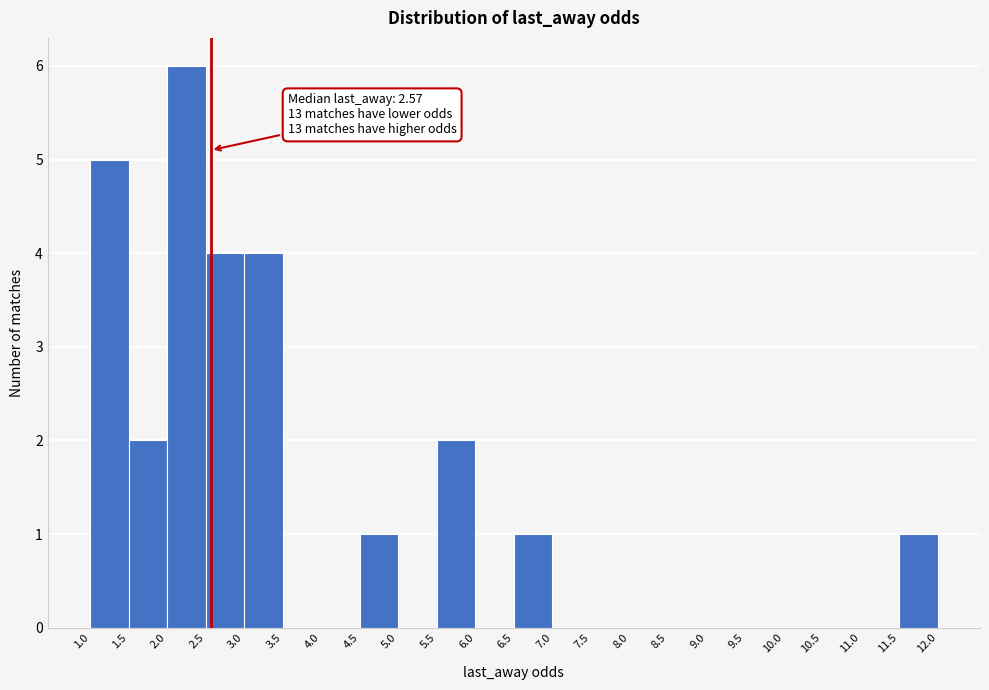

Over which range of the x-axis is the bar tallest?

2.0 to 2.5